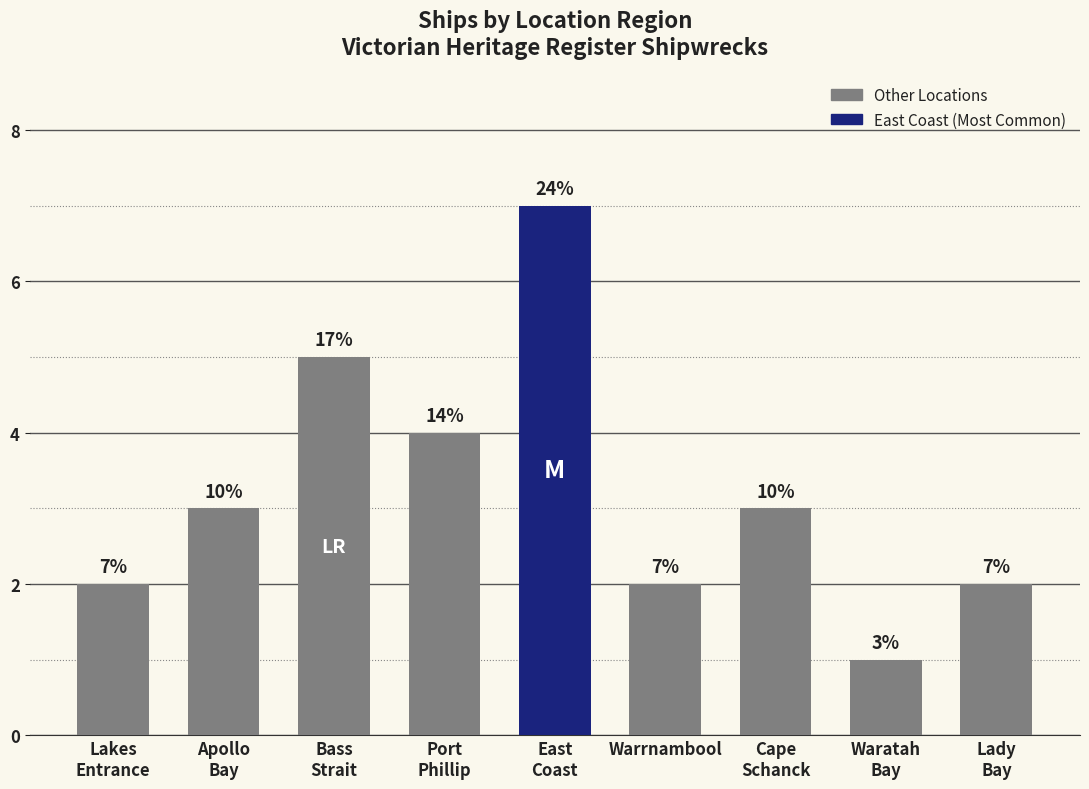

How many bars are there in total?

9